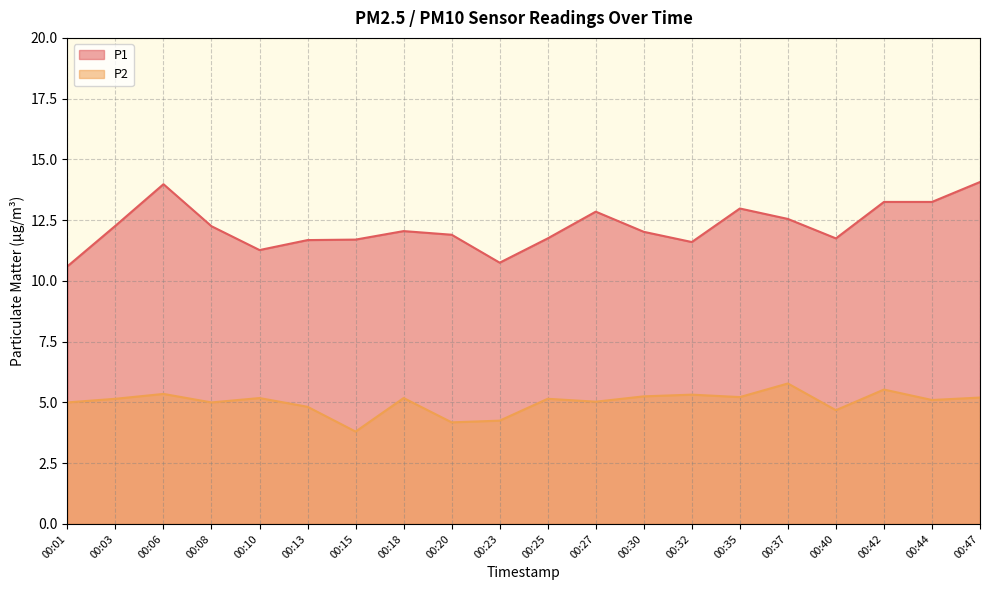

Is it true that P1 equals 7.3 at 00:08?

False